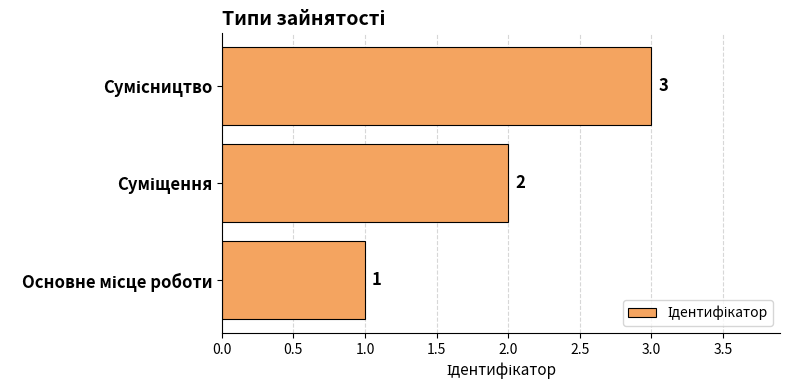

What is the greatest value displayed?

3